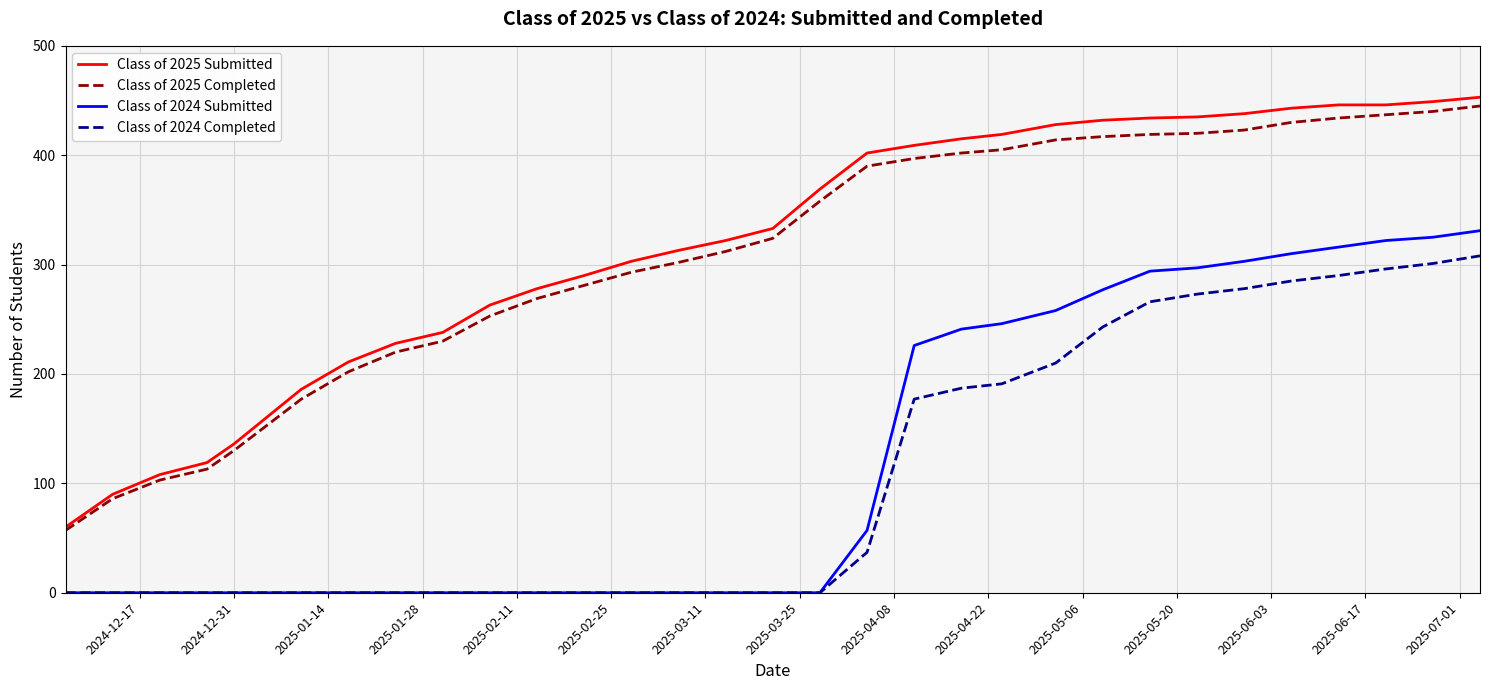

What is the sum of all Class of 2024 Completed values?

3342